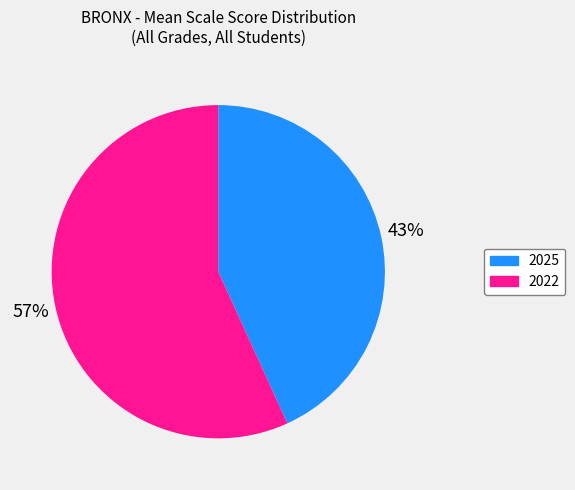

How many slices are in this pie chart?

2